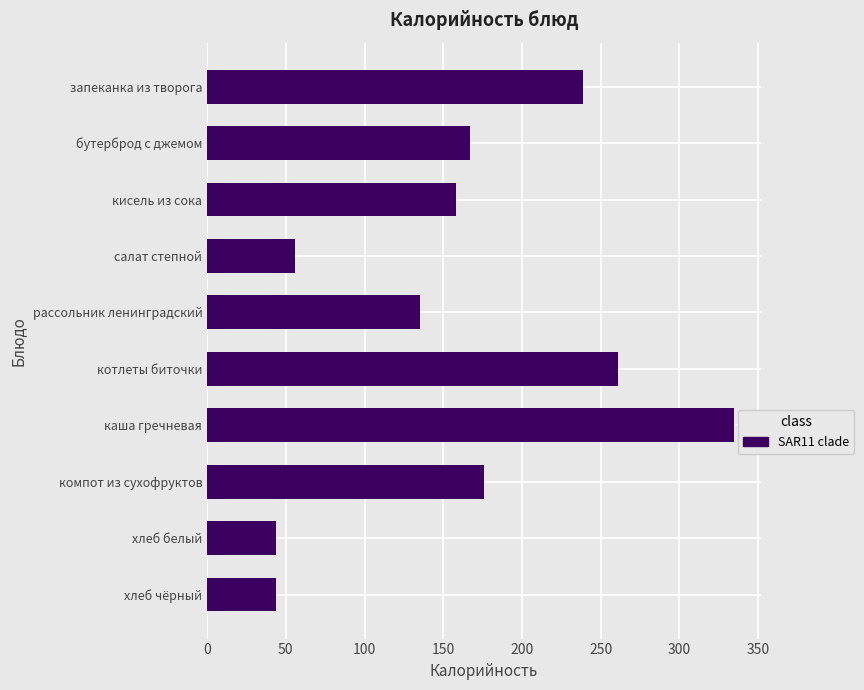

What is the average value?

162